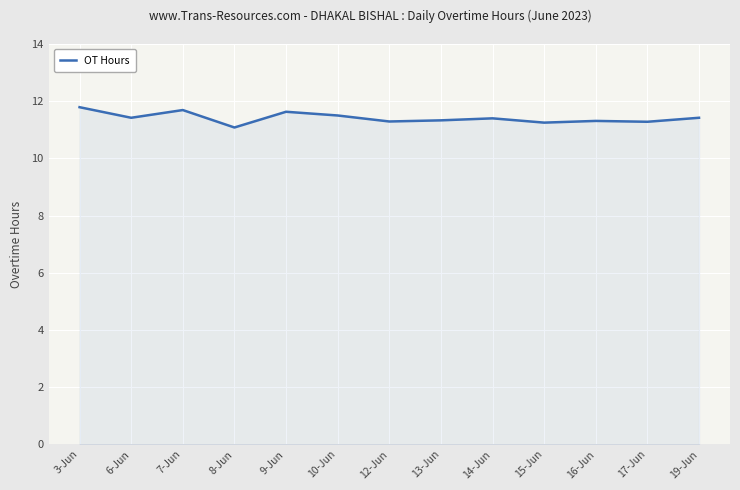

What position from the left is 3-Jun?

1